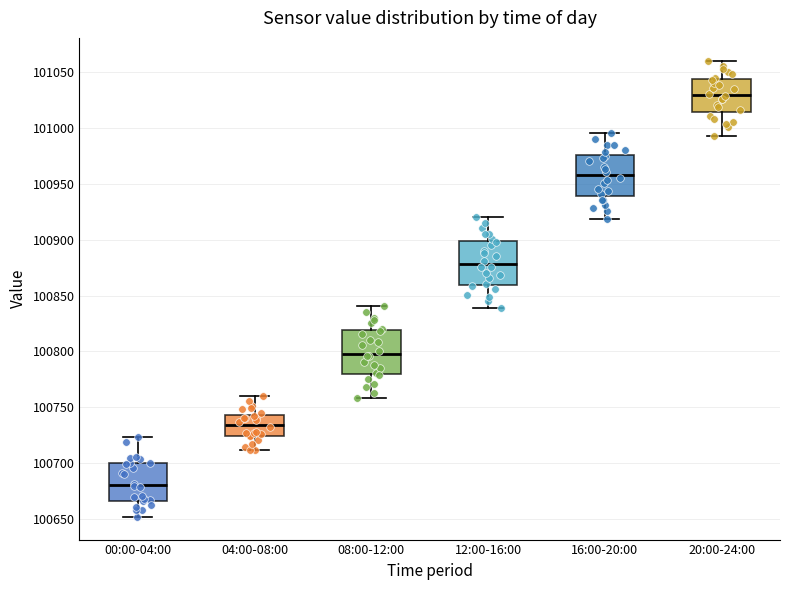

Reading left to right, transcribe this box plot: for each box, give where its median line is, the range the box spans, and where its two whiskers end, as read against the y-axis. The values are not printed on the chart, so give them approximately, as read against the axis.

00:00-04:00: median 100680, box 100665 to 100700, whiskers 100650 to 100725
04:00-08:00: median 100735, box 100725 to 100745, whiskers 100710 to 100760
08:00-12:00: median 100800, box 100780 to 100820, whiskers 100760 to 100840
12:00-16:00: median 100880, box 100860 to 100900, whiskers 100840 to 100920
16:00-20:00: median 100960, box 100940 to 100975, whiskers 100920 to 100995
20:00-24:00: median 101030, box 101015 to 101045, whiskers 100995 to 101060